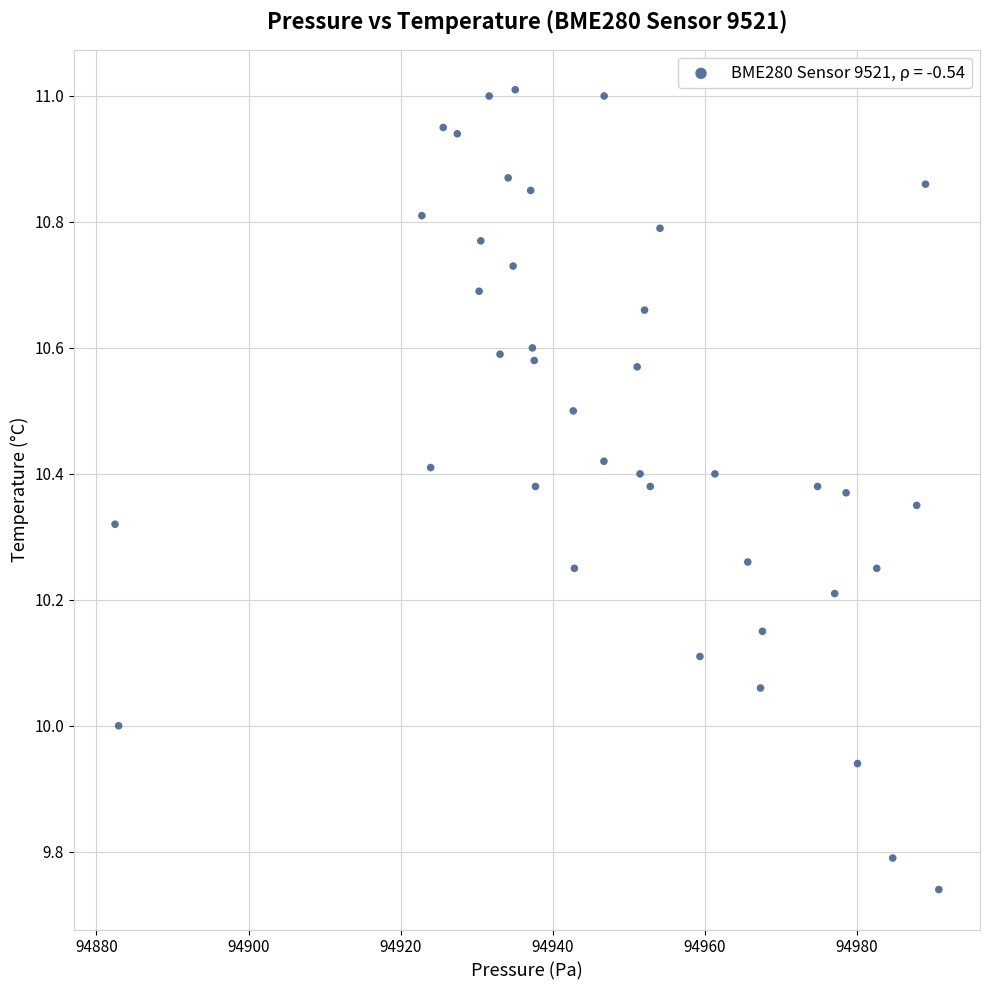

What is the range of Y values (max minus min)?

1.3